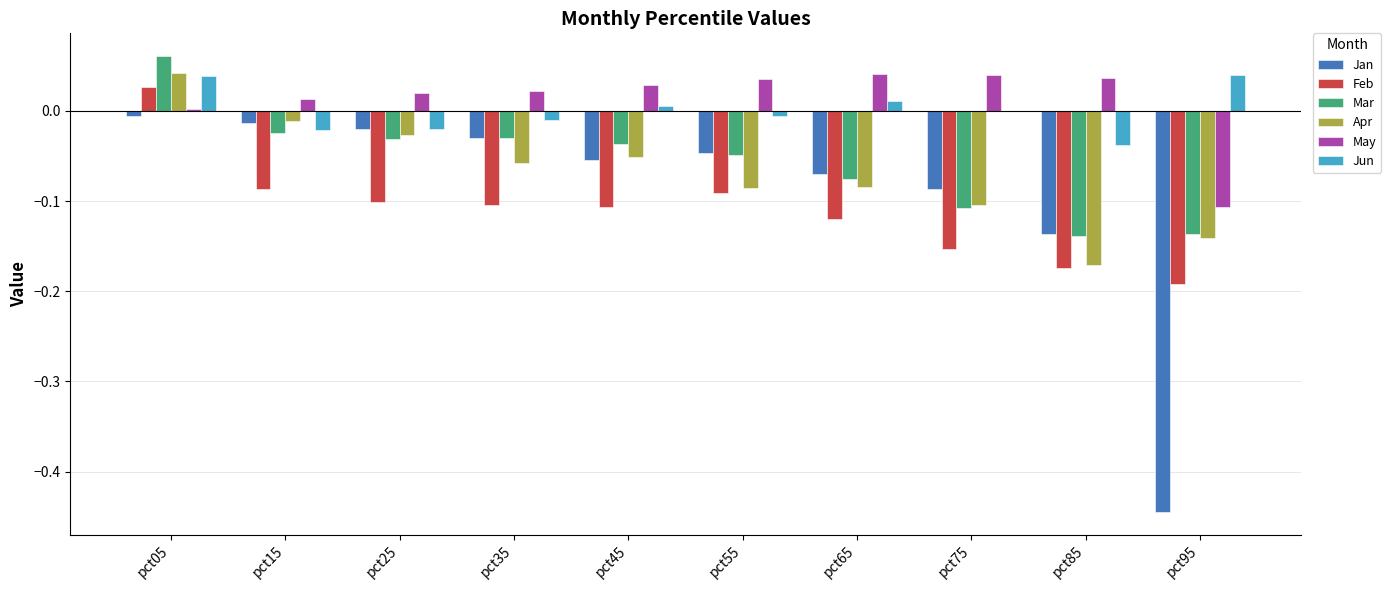

Is it true that May equals 0.0 at pct55?

True